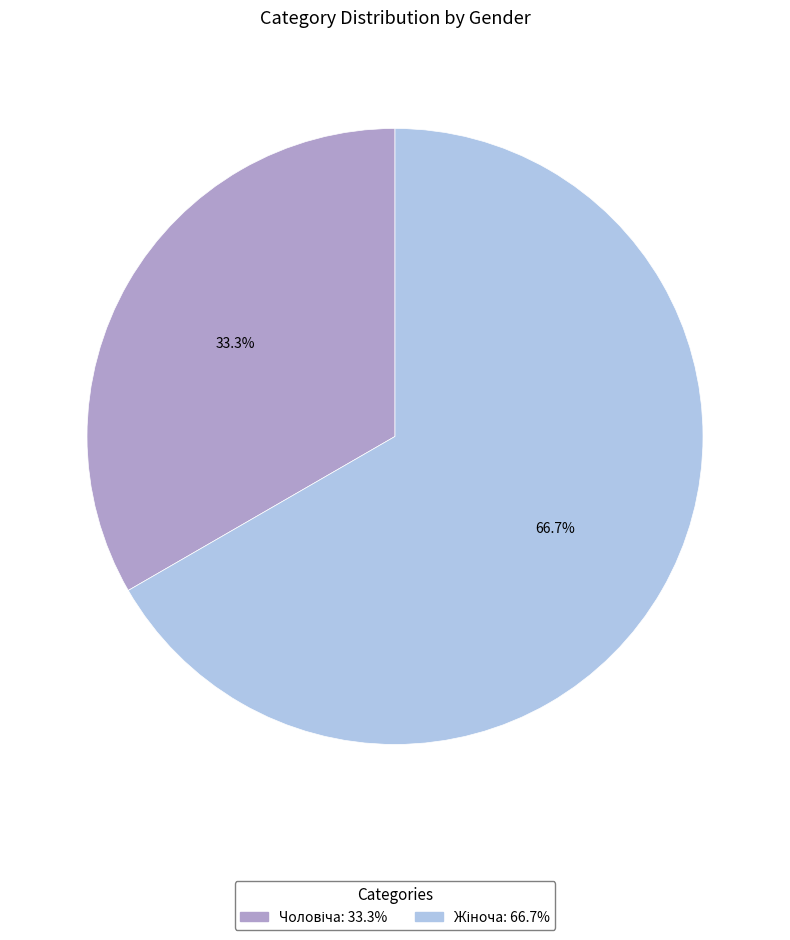

How many segments does this pie chart have?

2